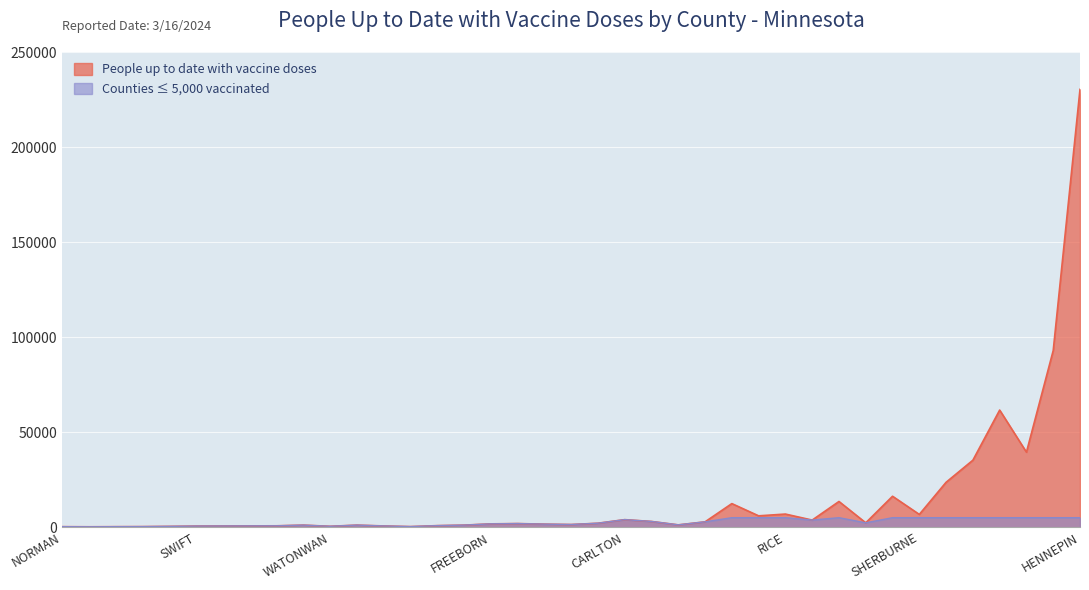

Reading right to left, transcribe all the data shown in this chart.

230344	92943	39473	61612	35242	23633	6724	16277	2303	13527	3742	6908	5976	12414	2819	1223	3015	3973	2087	1408	1608	1911	1753	1090	821	312	654	1089	476	1087	730	692	640	584	428	307	272	216	275